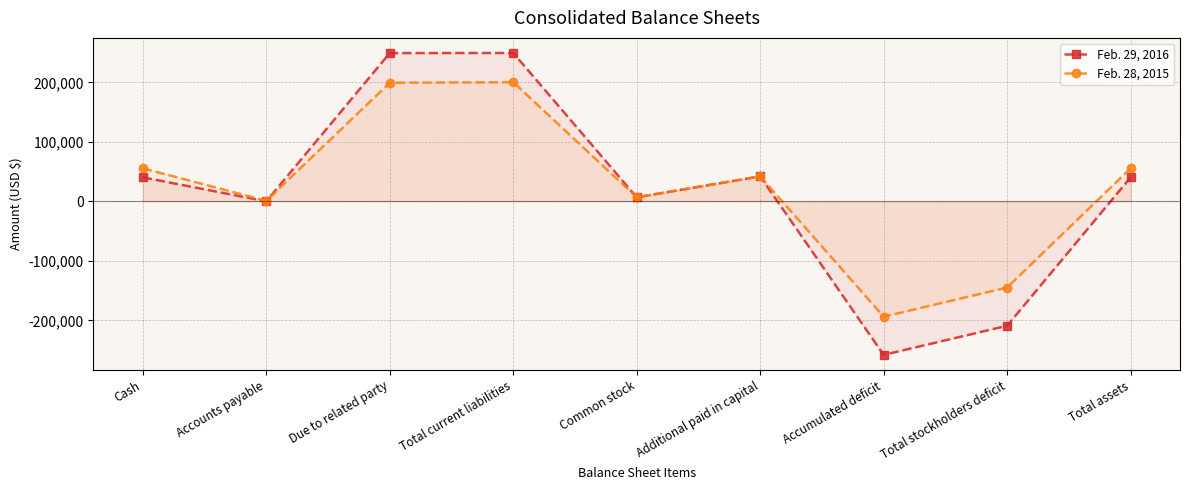

Rank the categories by Feb. 28, 2015 value from lowest to highest.

Accumulated deficit, Total stockholders deficit, Accounts payable, Common stock, Additional paid in capital, Cash, Total assets, Due to related party, Total current liabilities